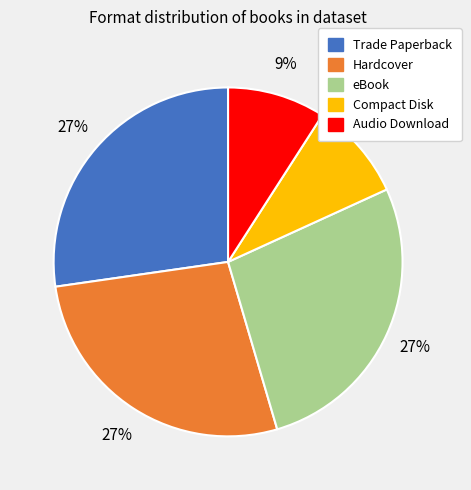

Does any single category account for the majority?

No